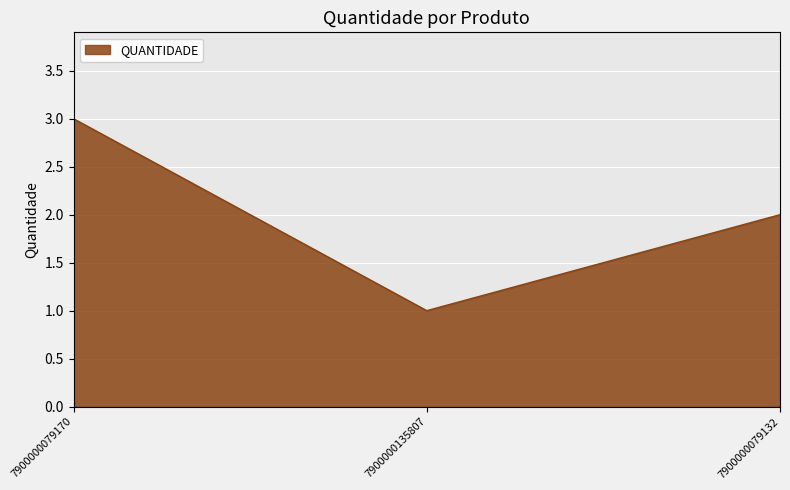

Reading left to right, transcribe all the data shown in this chart.

7900000079170=3	7900000135807=1	7900000079132=2